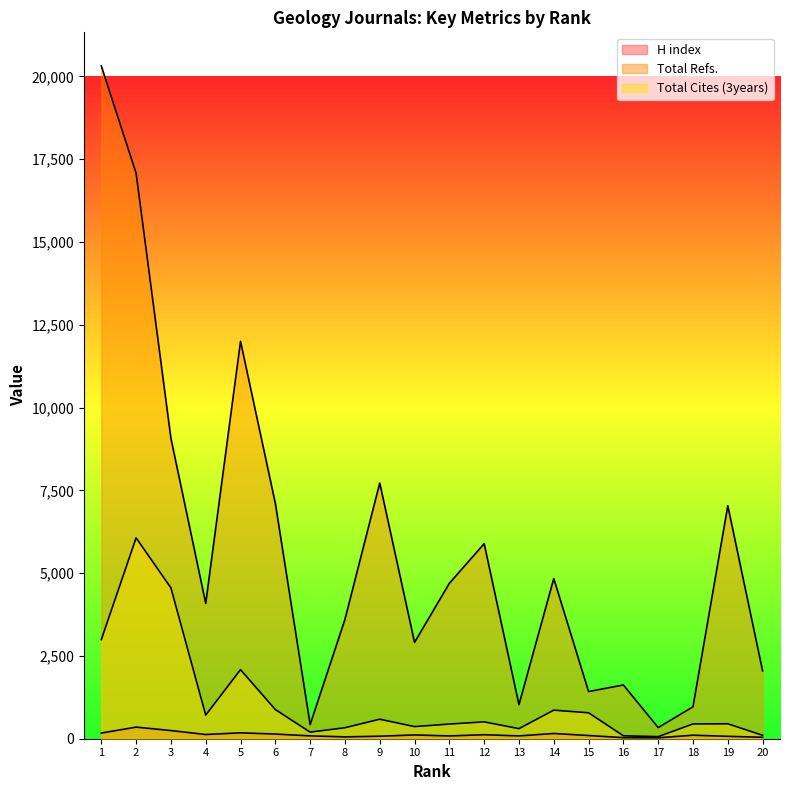

True or false: Total Refs. and H index intersect in this chart.

False